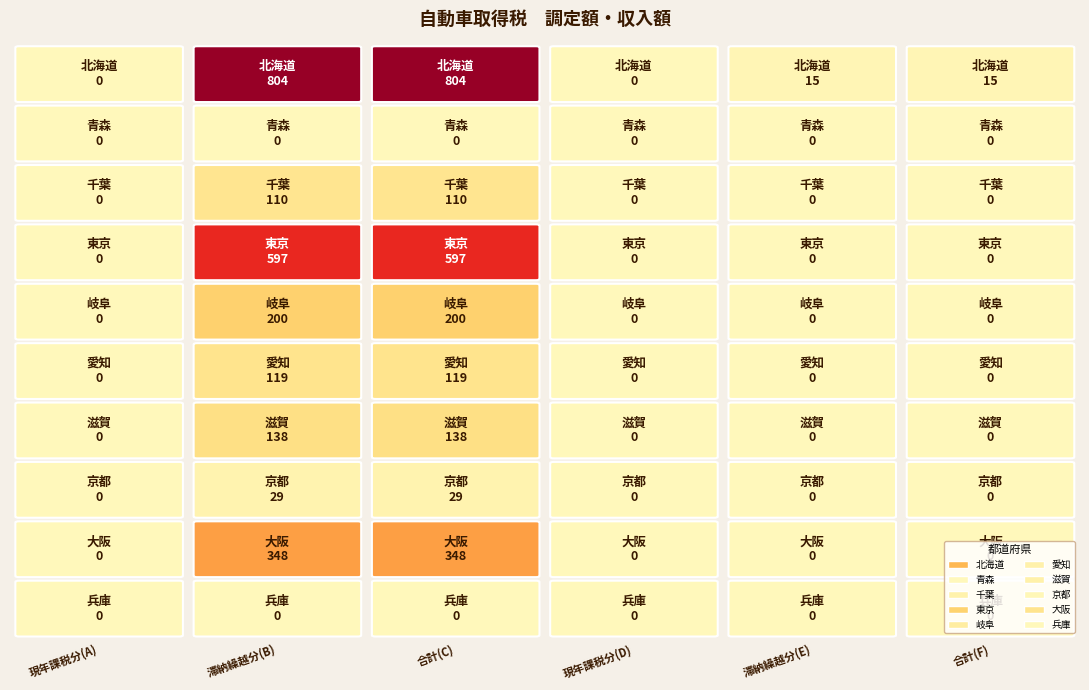

What is the greatest value displayed?

804